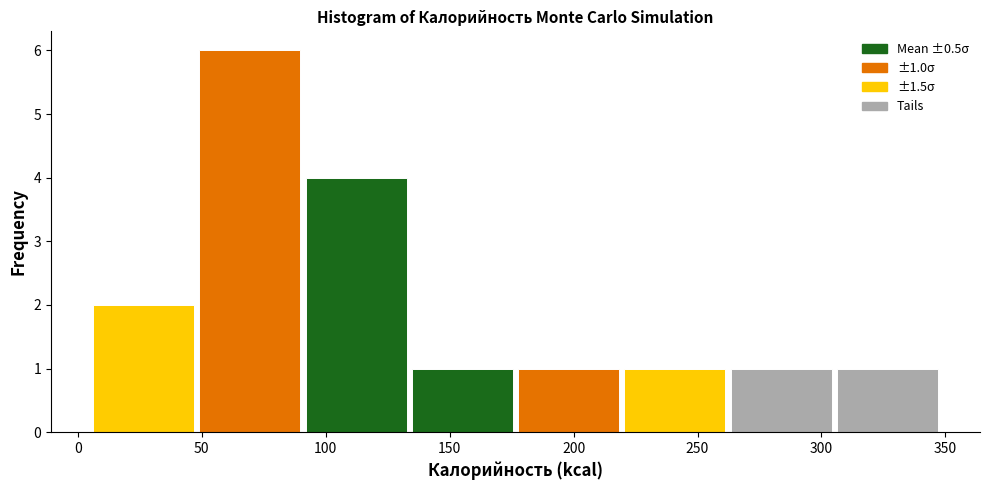

Over which range of the x-axis is the bar tallest?

50 to 90